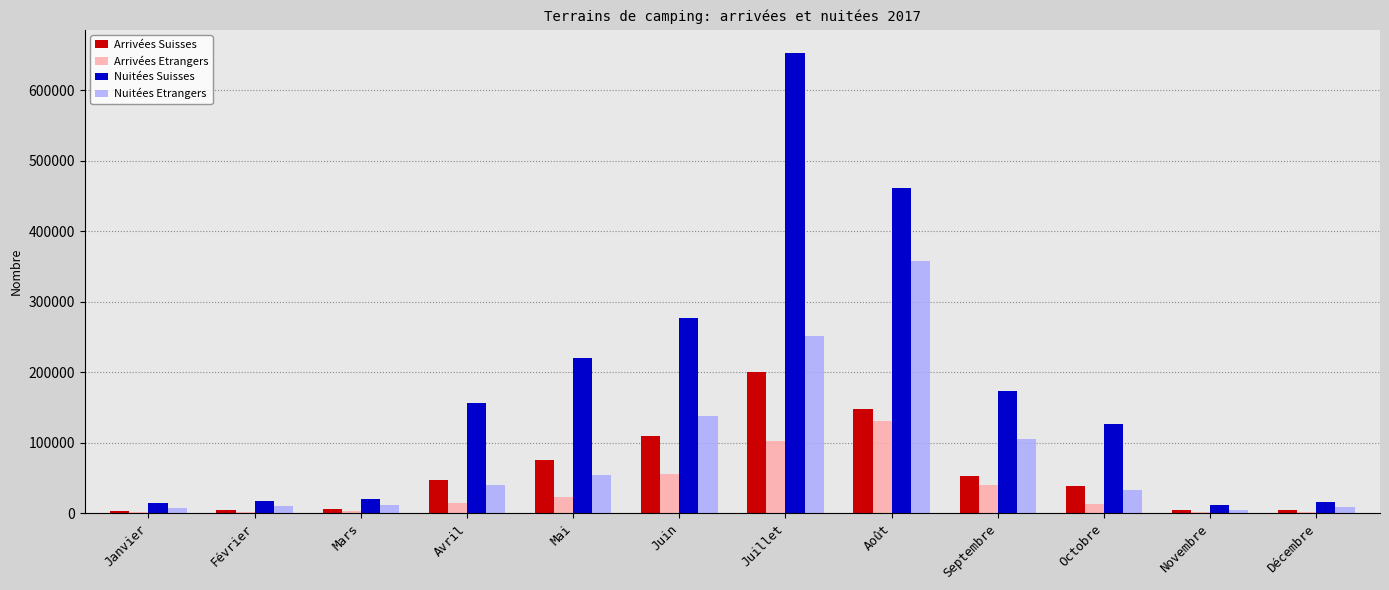

Between Mars and Mai, which series saw the biggest shift?

Nuitées Suisses